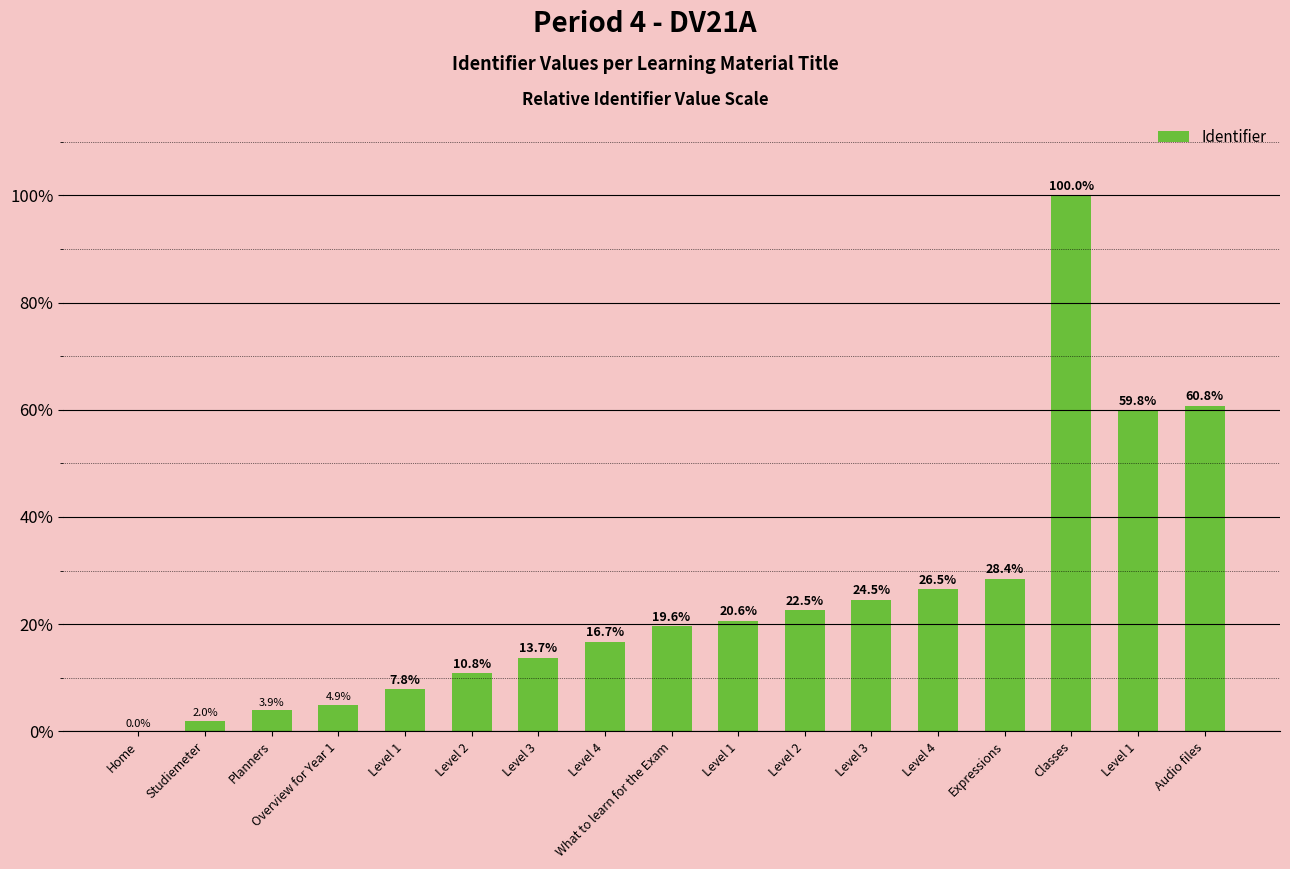

Reading left to right, transcribe all the data shown in this chart.

Home=0.0	Studiemeter=2.0	Planners=3.9	Overview for Year 1=4.9	Level 1=7.8	Level 2=10.8	Level 3=13.7	Level 4=16.7	What to learn for the Exam=19.6	Level 1=20.6	Level 2=22.5	Level 3=24.5	Level 4=26.5	Expressions=28.4	Classes=100.0	Level 1=59.8	Audio files=60.8